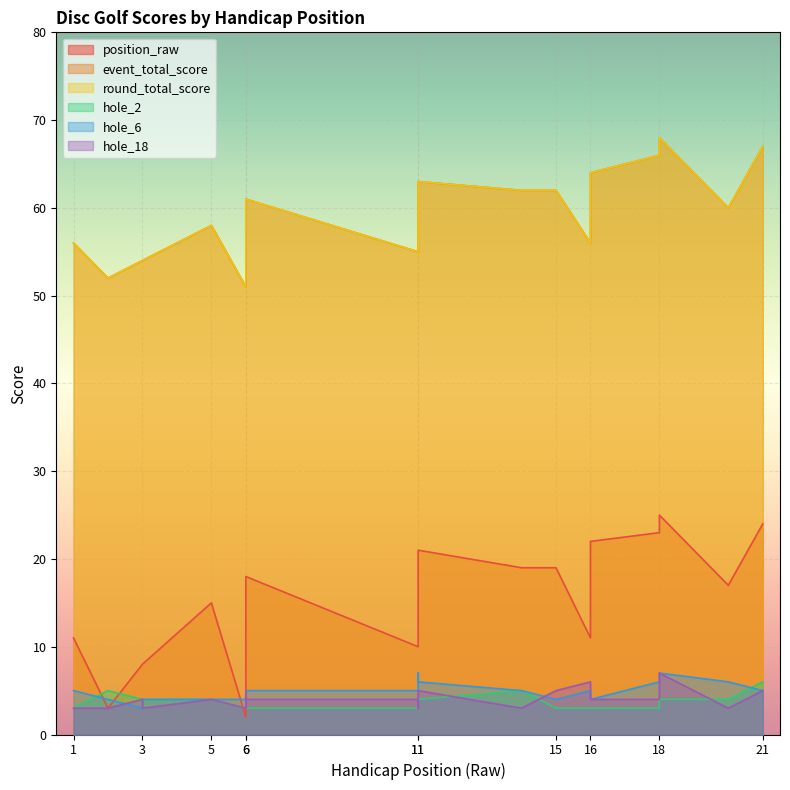

What is the sum of the event_total_score values at 21 and 11?

130